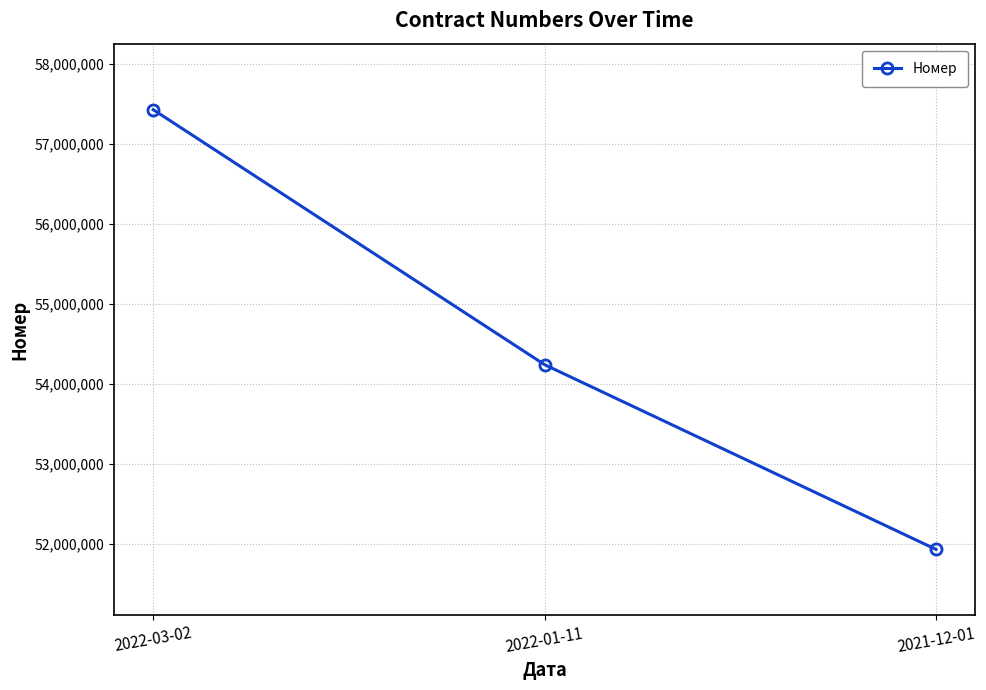

Which category has the highest value across all series?

2022-03-02